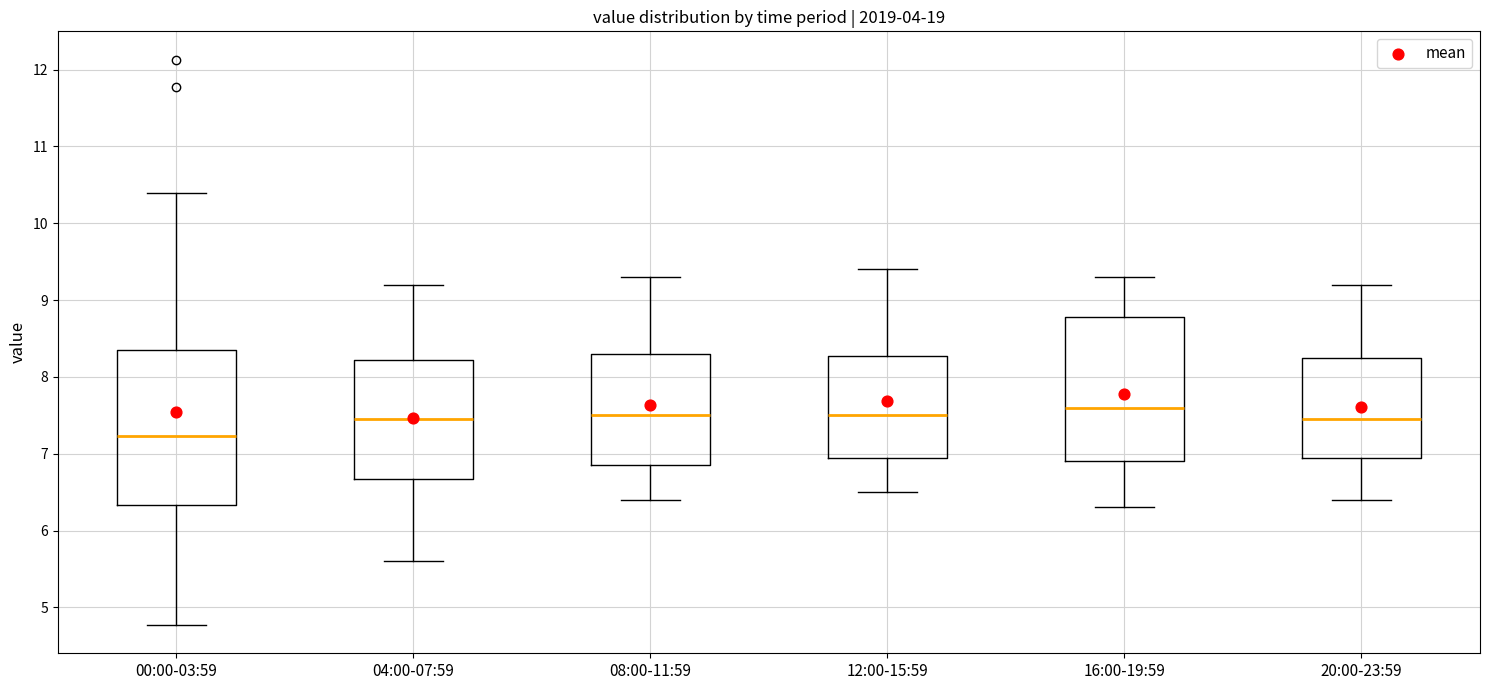

Reading left to right, transcribe this box plot: for each box, give where its median line is, the range the box spans, and where its two whiskers end, as read against the y-axis. The values are not printed on the chart, so give them approximately, as read against the axis.

00:00-03:59: median 7.2, box 6.3 to 8.4, whiskers 4.8 to 10.4
04:00-07:59: median 7.5, box 6.7 to 8.2, whiskers 5.6 to 9.2
08:00-11:59: median 7.5, box 6.9 to 8.3, whiskers 6.4 to 9.3
12:00-15:59: median 7.5, box 7.0 to 8.3, whiskers 6.5 to 9.4
16:00-19:59: median 7.6, box 6.9 to 8.8, whiskers 6.3 to 9.3
20:00-23:59: median 7.5, box 7.0 to 8.3, whiskers 6.4 to 9.2